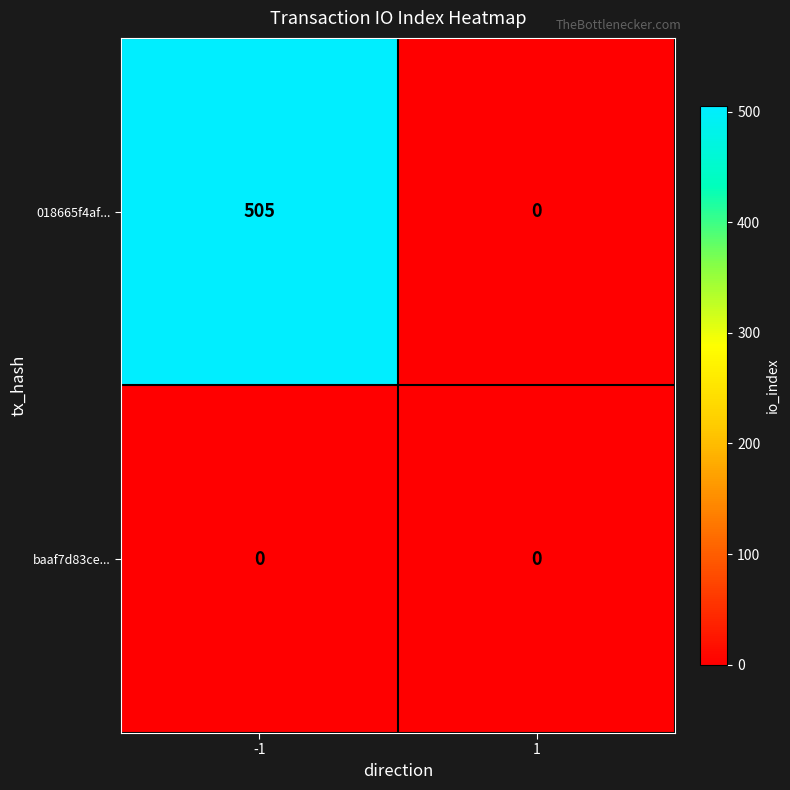

How many categories are shown in the chart?

2